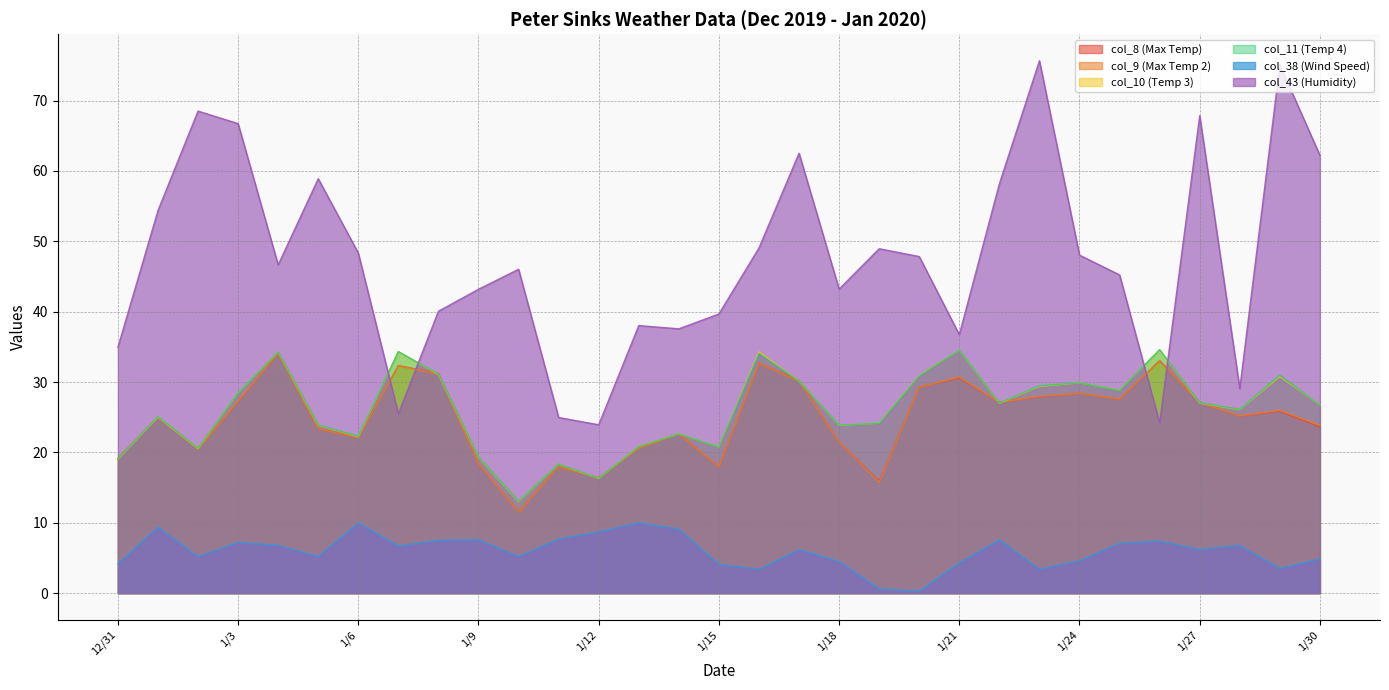

Rank the categories by col_43 (Humidity) value from lowest to highest.

1/12, 1/26, 1/11, 1/7, 1/28, 12/31, 1/21, 1/14, 1/13, 1/15, 1/8, 1/9, 1/18, 1/25, 1/10, 1/4, 1/20, 1/24, 1/6, 1/19, 1/16, 1/1, 1/22, 1/5, 1/30, 1/17, 1/3, 1/27, 1/2, 1/29, 1/23